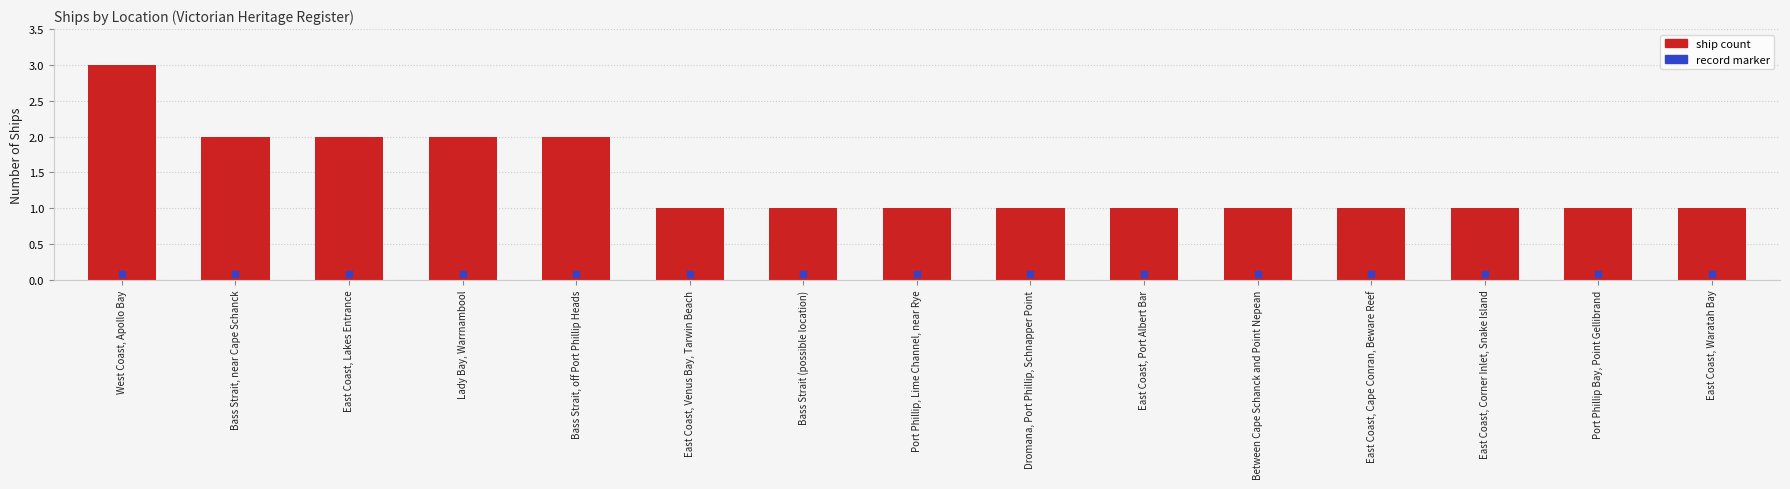

Which has a higher value, Lady Bay, Warrnambool or Port Phillip Bay, Point Gellibrand?

Lady Bay, Warrnambool